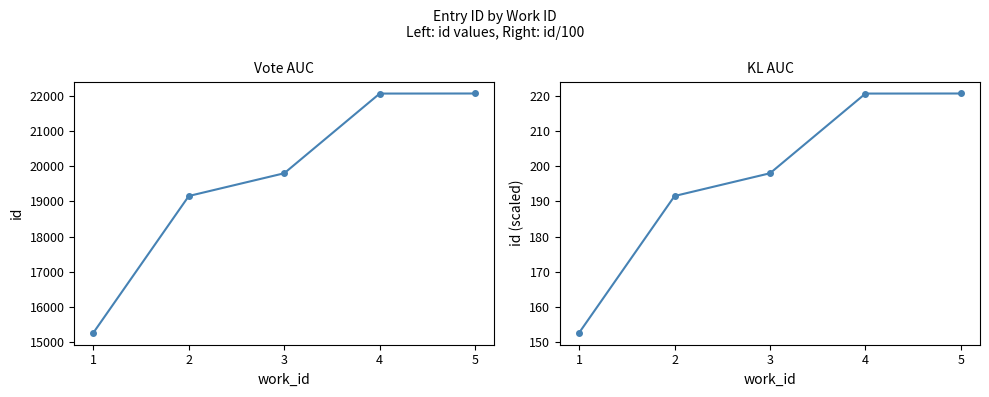

What is the difference between the highest and lowest values at 3?

19604.0